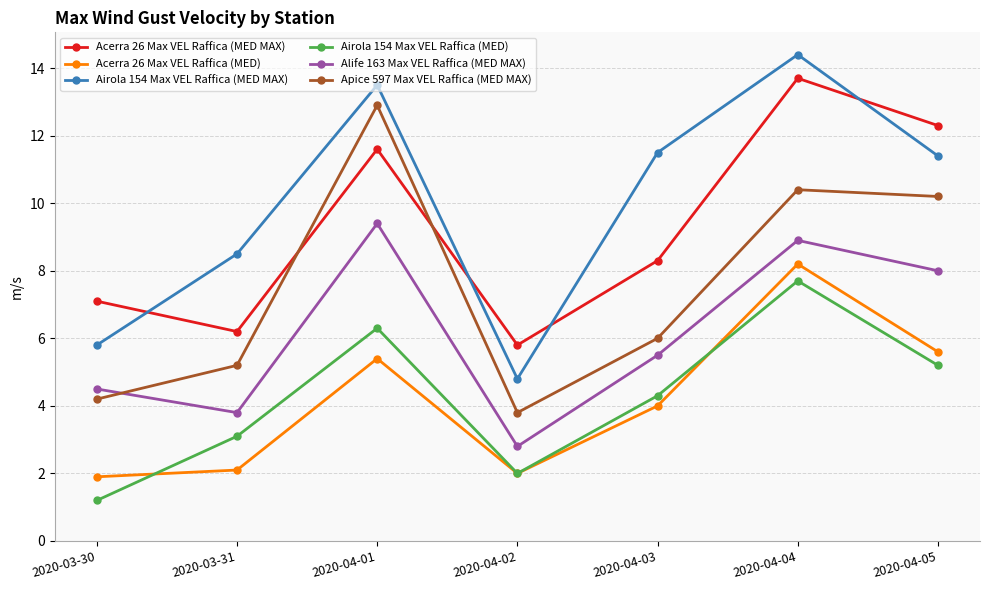

Is the value of Airola 154 Max VEL Raffica (MED MAX) at 2020-04-01 greater than the value of Acerra 26 Max VEL Raffica (MED MAX) at 2020-04-03?

Yes